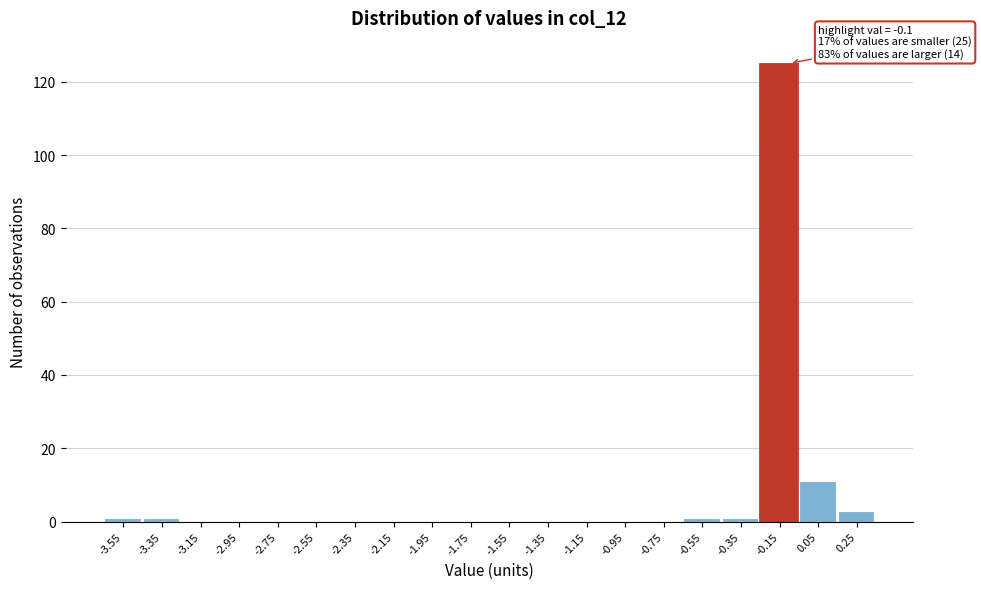

Over which range of the x-axis is the bar tallest?

-0.25 to -0.05